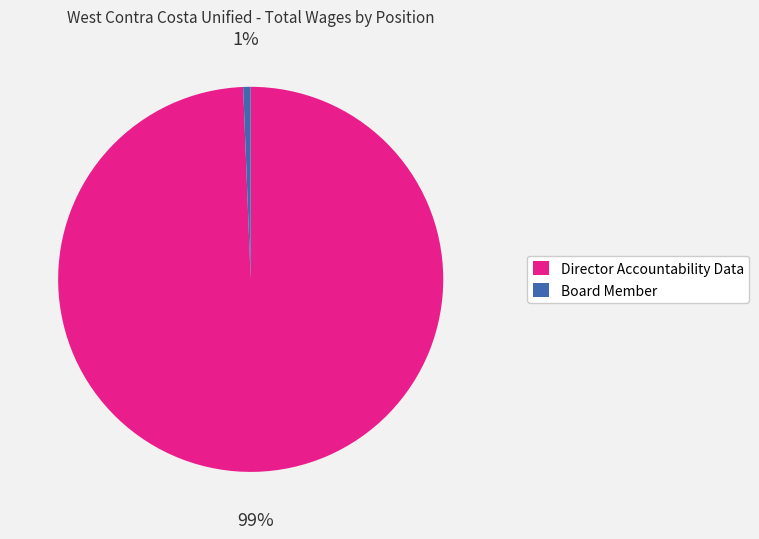

How many slices are in this pie chart?

2